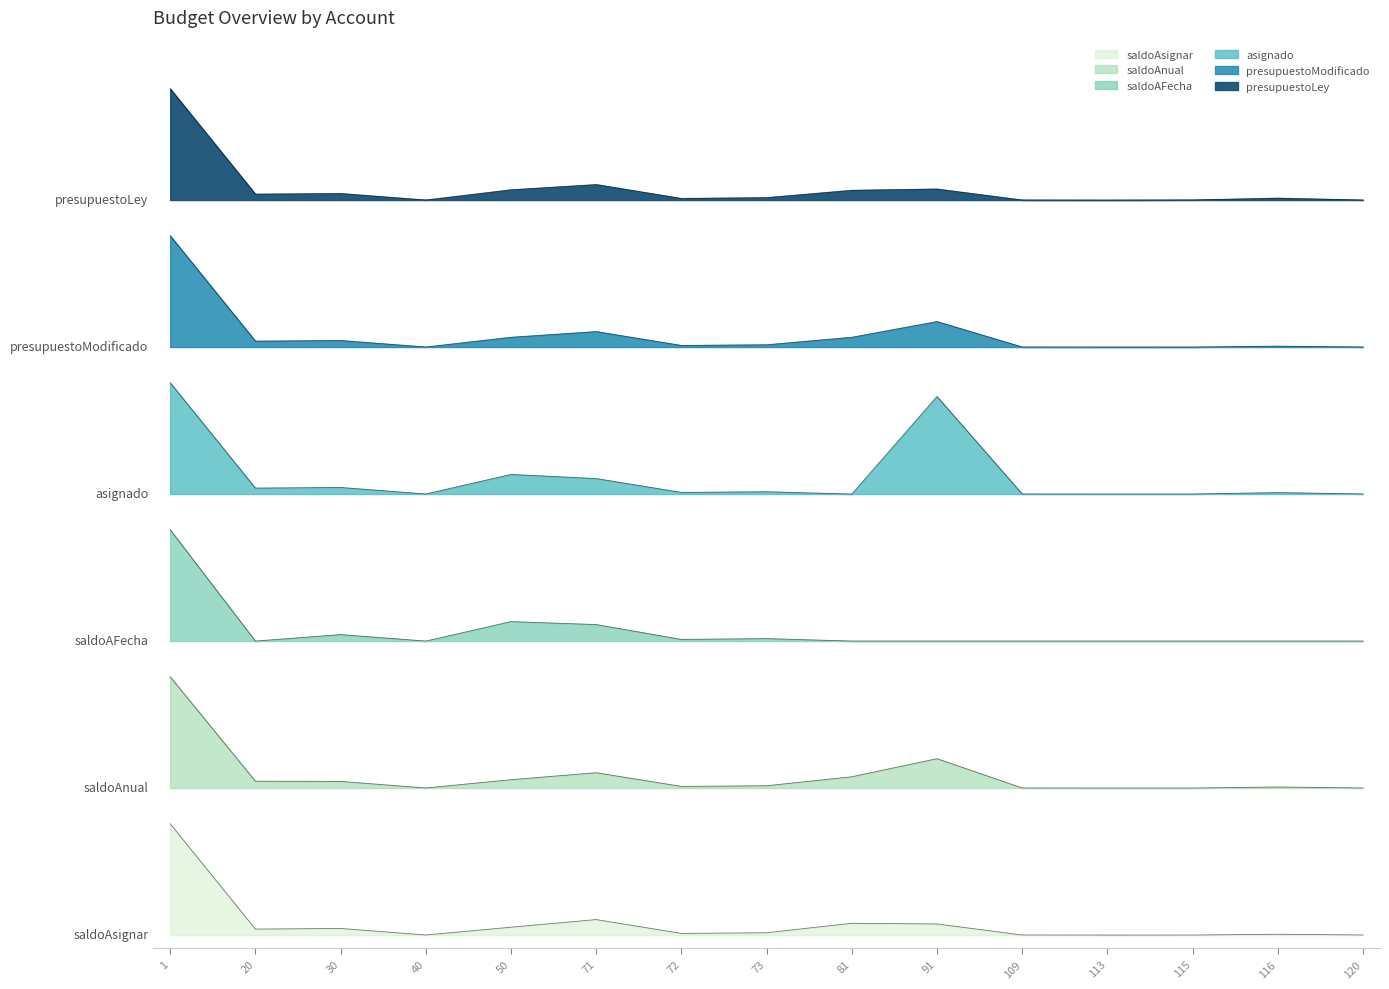

In asignado, how many points are lower than both neighbors (excluding endpoints)?

5